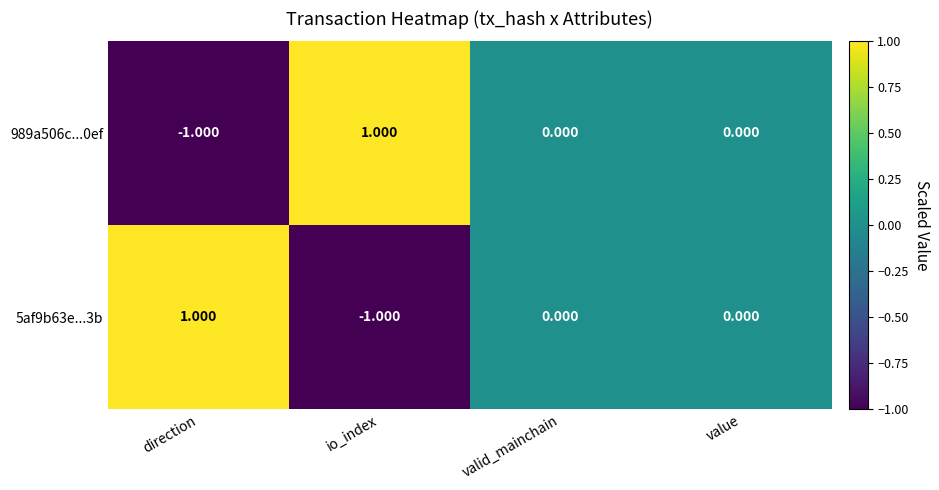

Is the value of 989a506c...0ef at direction greater than the value of 5af9b63e...3b at valid_mainchain?

No